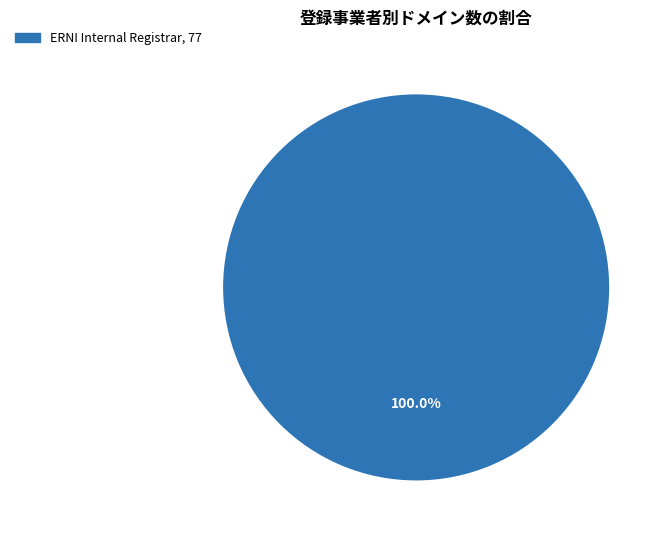

How many slices are in this pie chart?

1